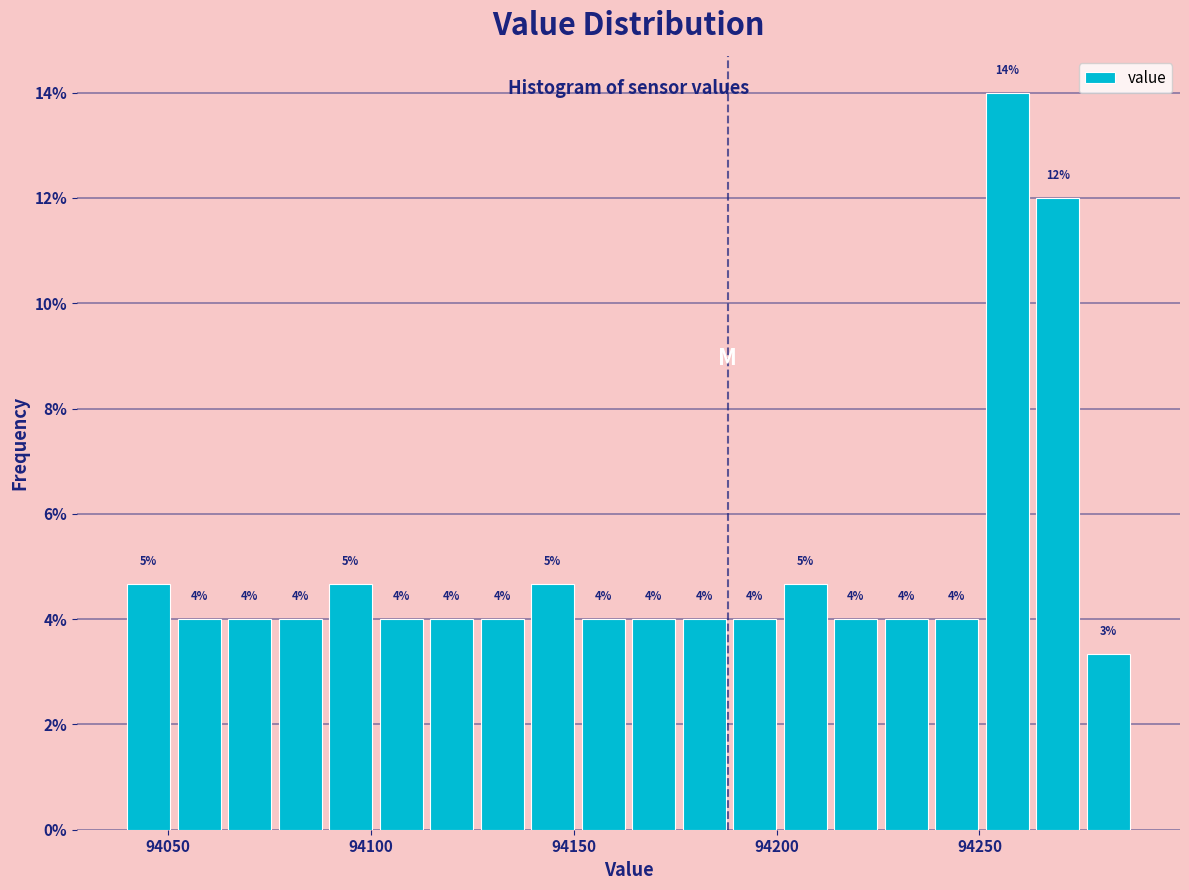

Read against the x-axis, roughly where is the centre of the tallest bar?

94255